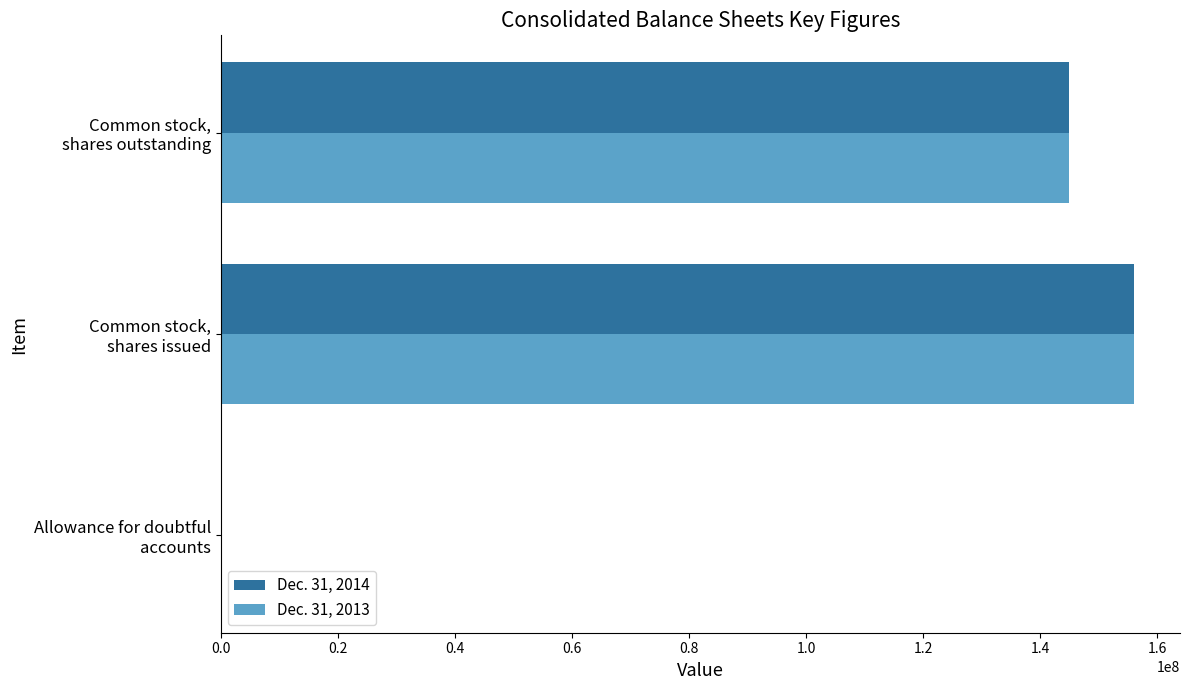

What is the greatest value displayed?

156097019